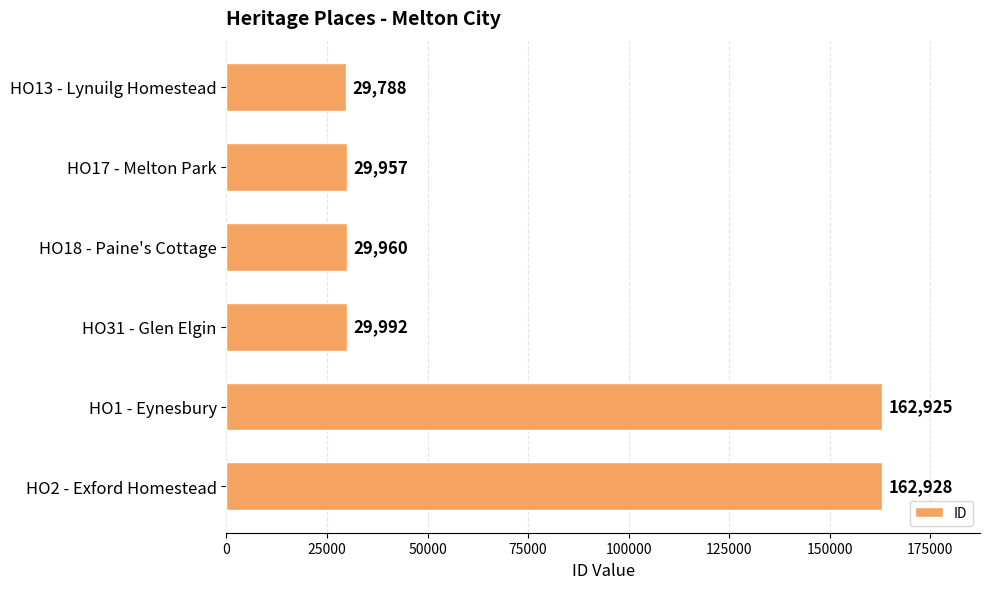

Between HO18 - Paine's Cottage and HO2 - Exford Homestead, which is larger?

HO2 - Exford Homestead